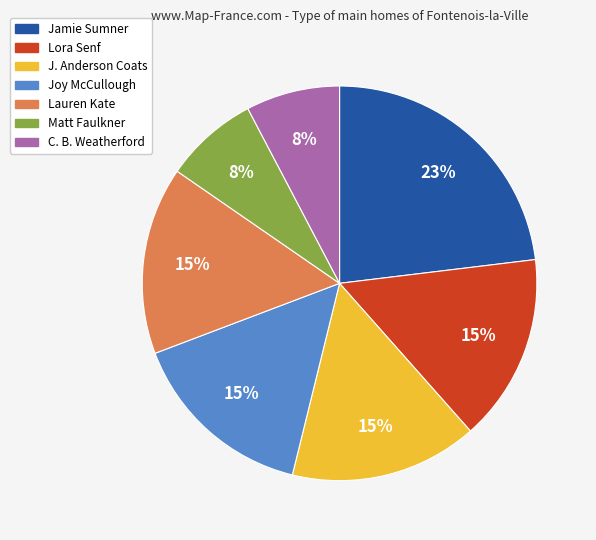

Does any single category account for the majority?

No